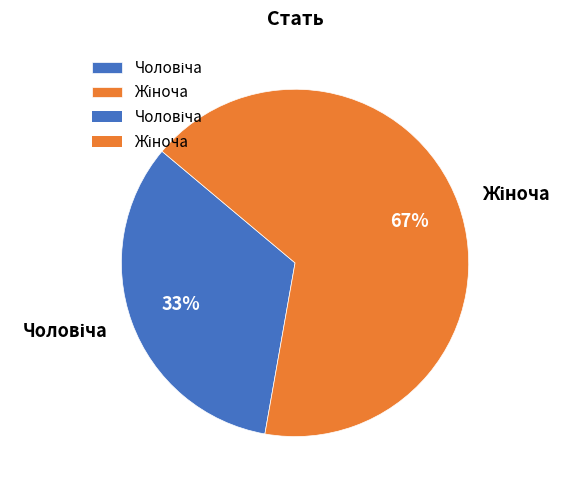

Does any single category account for the majority?

Yes